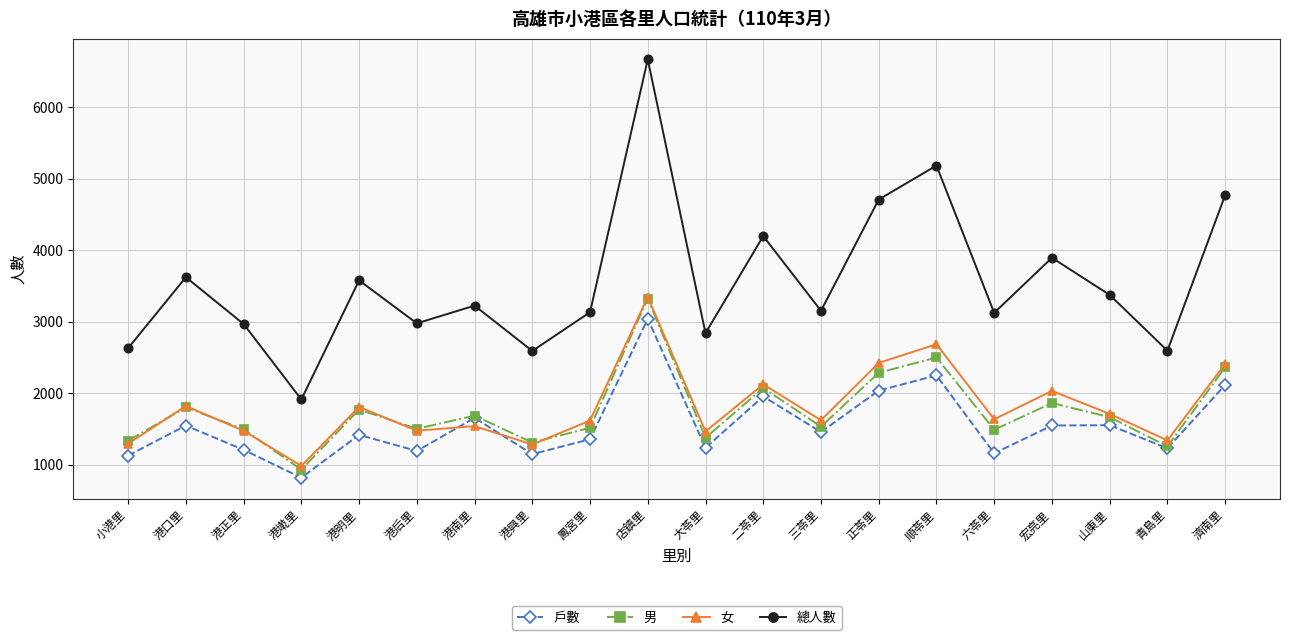

At how many categories does at least one series exceed 6002?

1